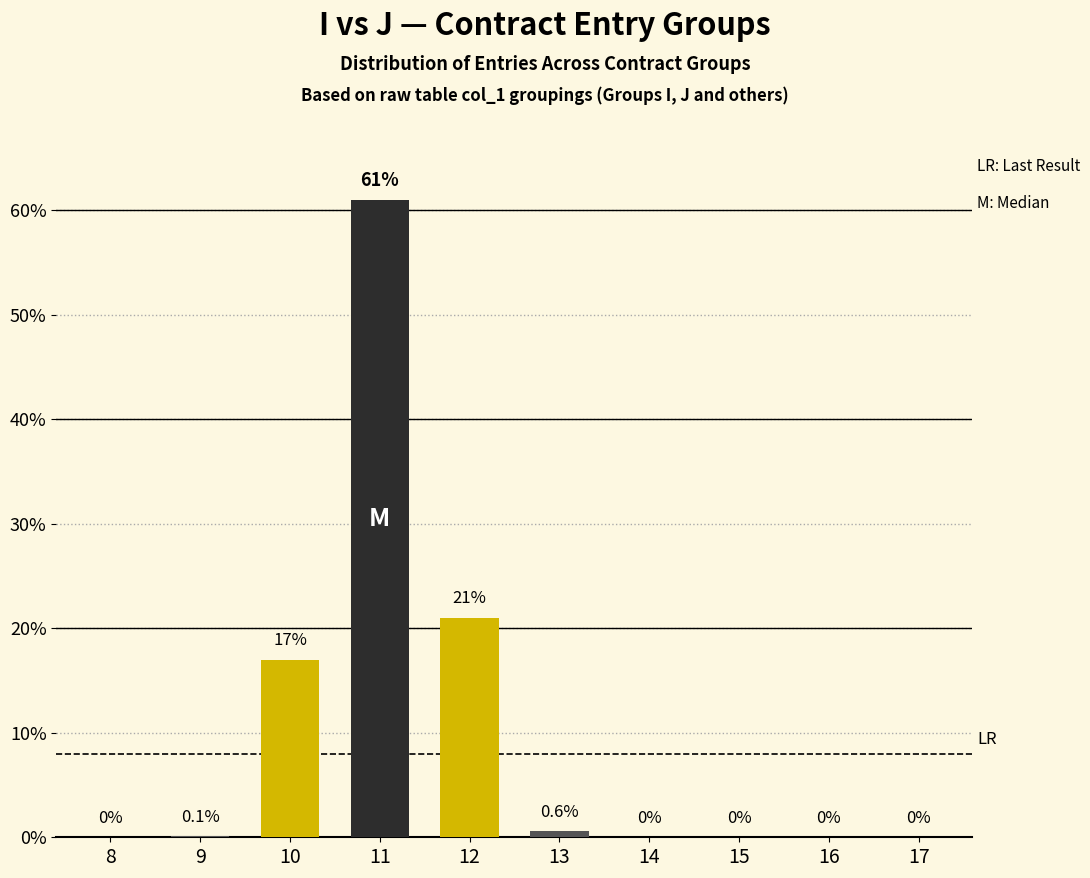

Reading right to left, list all the values displayed in this chart.

17=0.0	16=0.0	15=0.0	14=0.0	13=0.6	12=21.0	11=61.0	10=17.0	9=0.1	8=0.0